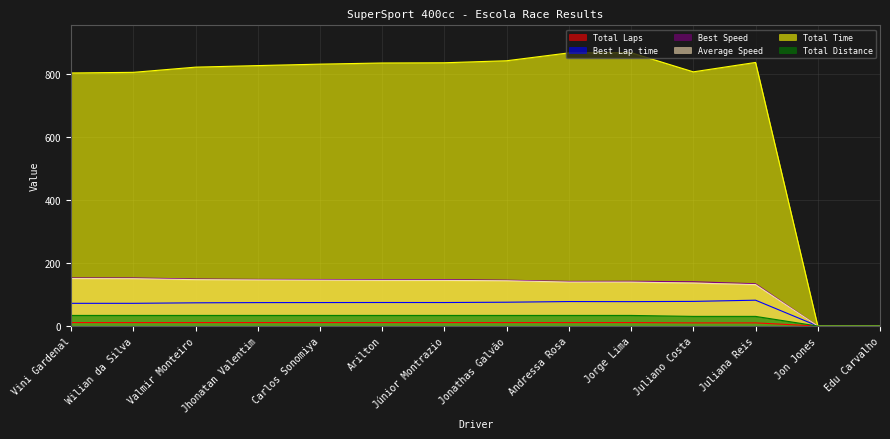

What position from the right is Júnior Montrazio?

8